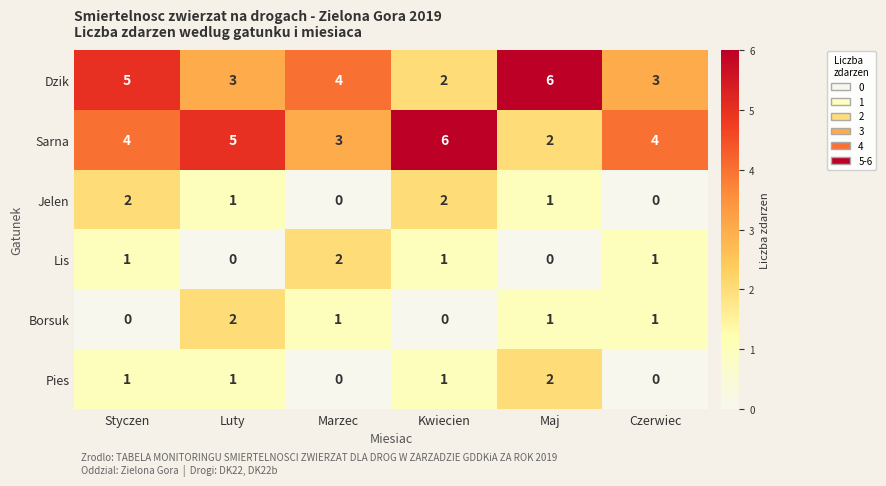

True or false: Borsuk has a value of 1 at Czerwiec.

True